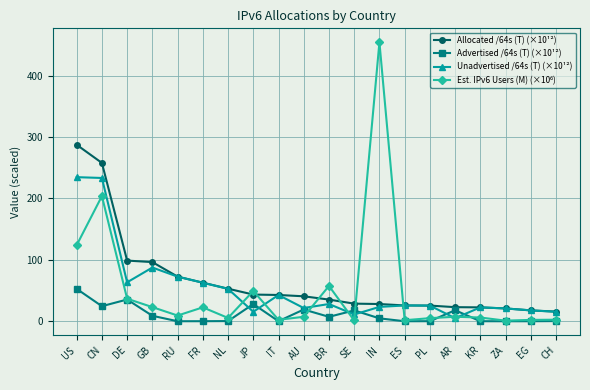

What is the label of the 19th point from the right?

CN